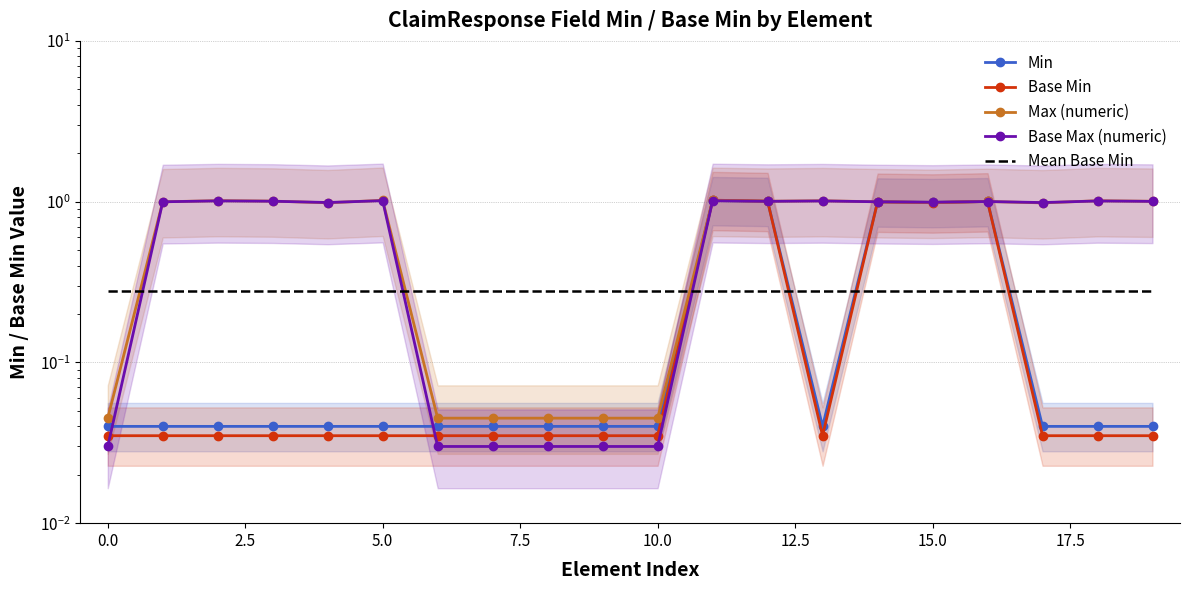

What is the value of the Mean Base Min point at the 13th from the left?

0.3